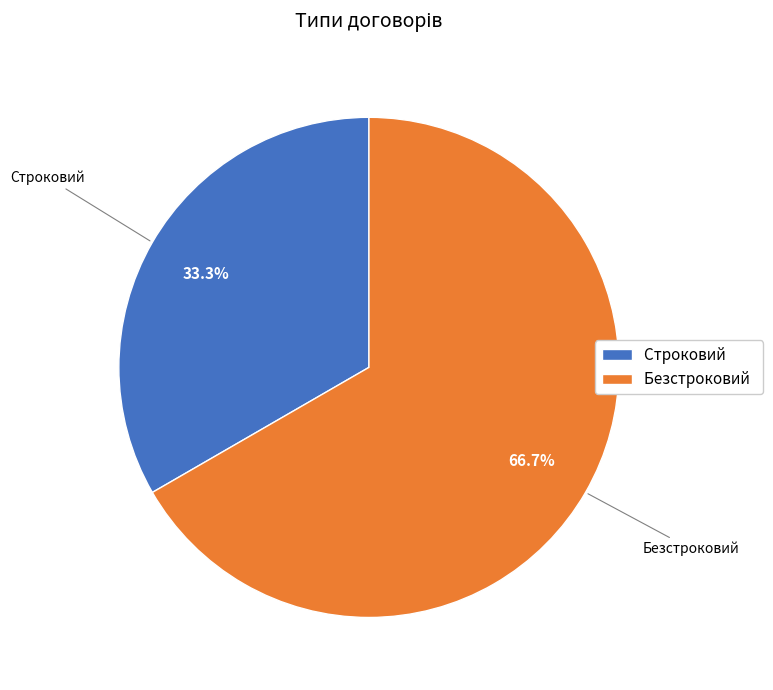

What percentage is the Строковий slice, to the nearest percent?

33%